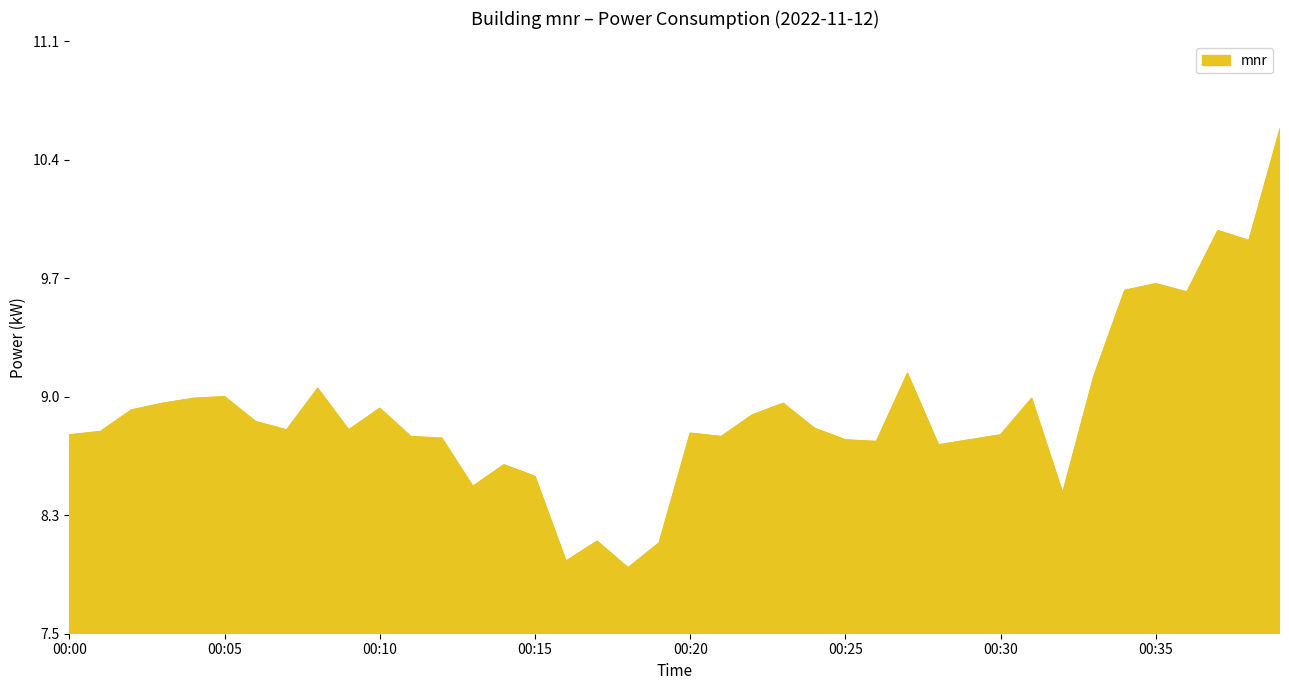

What is the sum of all values?

355.0